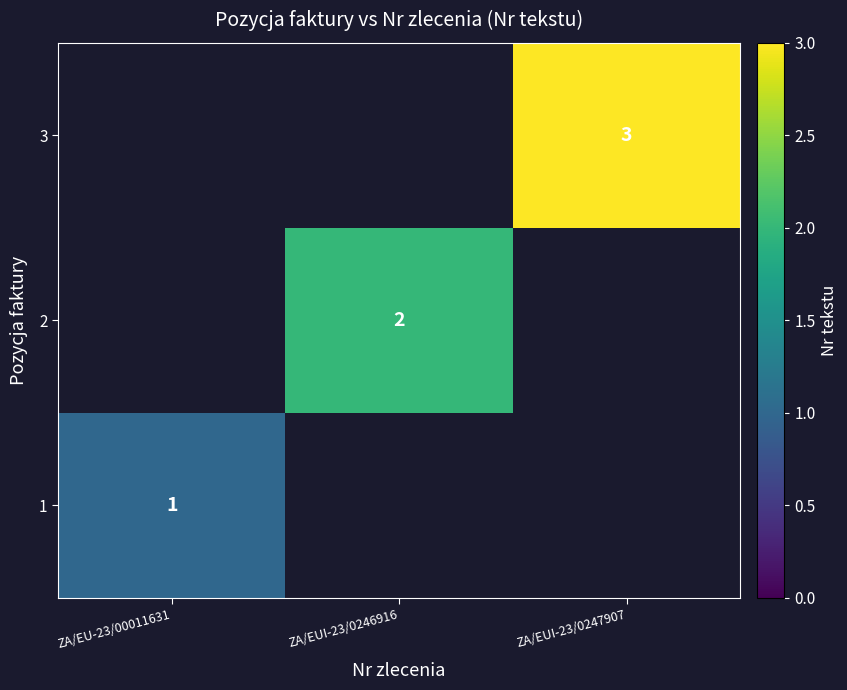

What is the greatest value displayed?

3.0